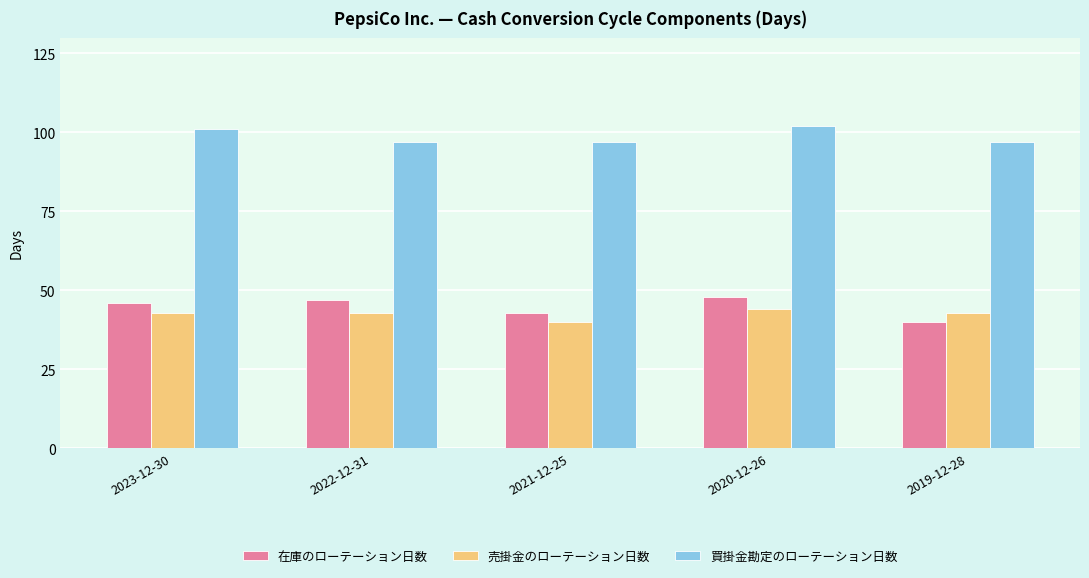

How many values in the 在庫のローテーション日数 series are below 46?

2